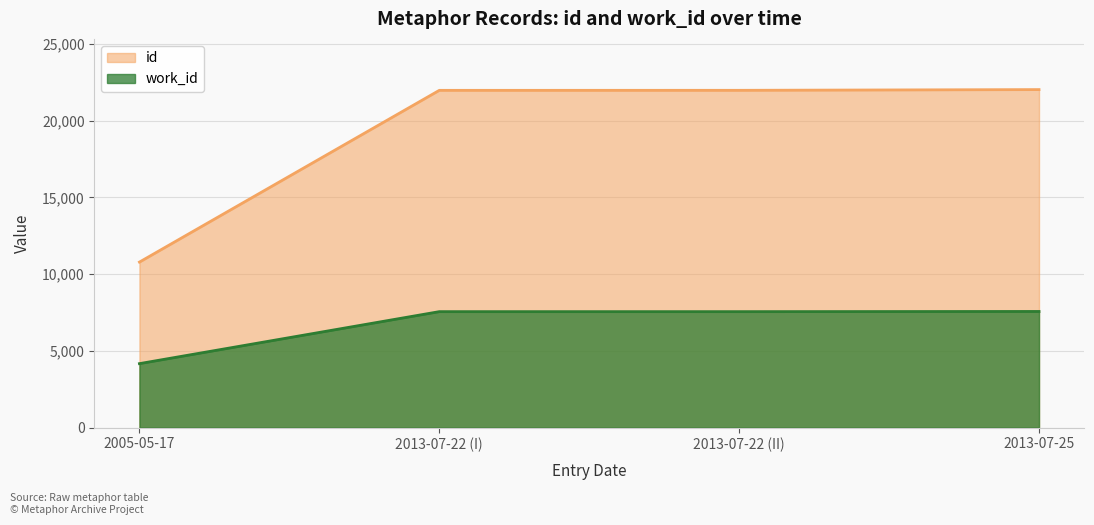

What position from the left is 2013-07-22 (I)?

2